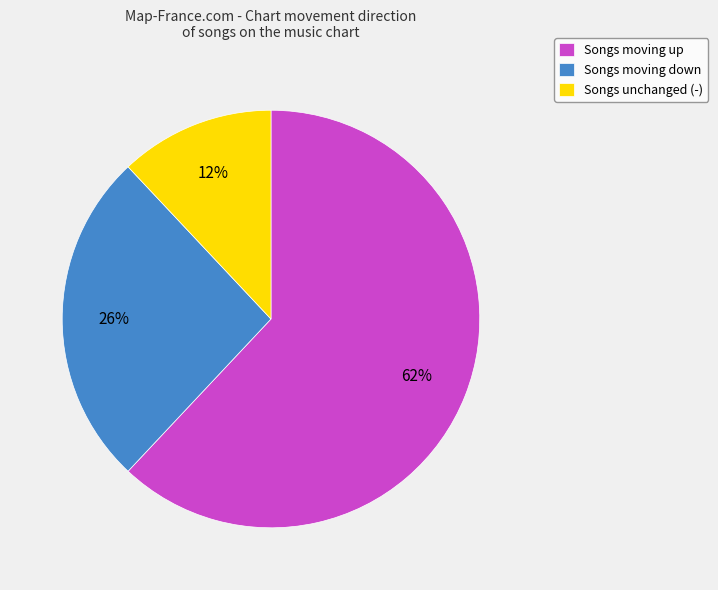

Which category has the biggest portion of the pie?

Songs moving up